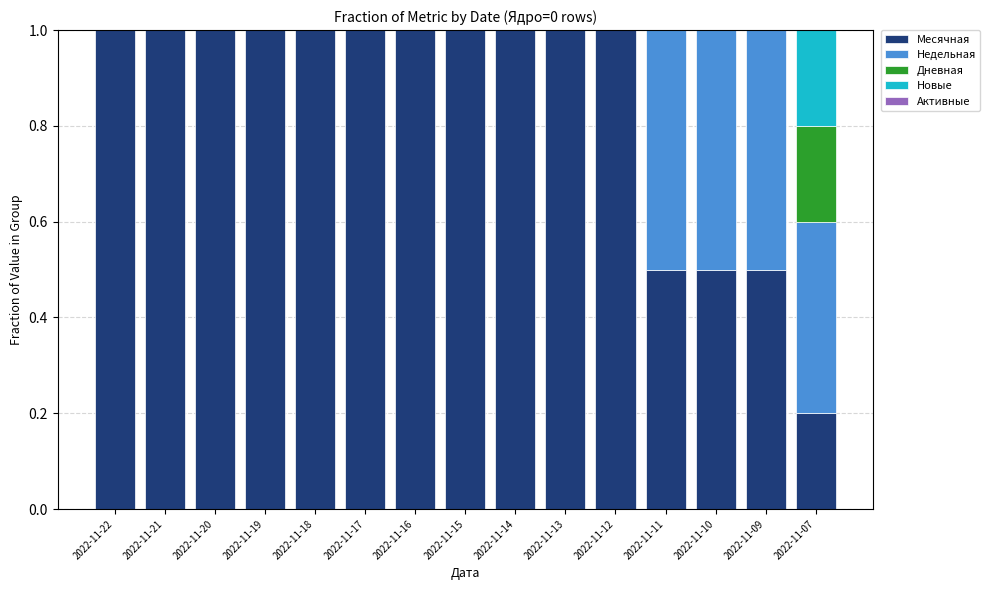

Is it true that Месячная equals 1.3 at 2022-11-16?

False